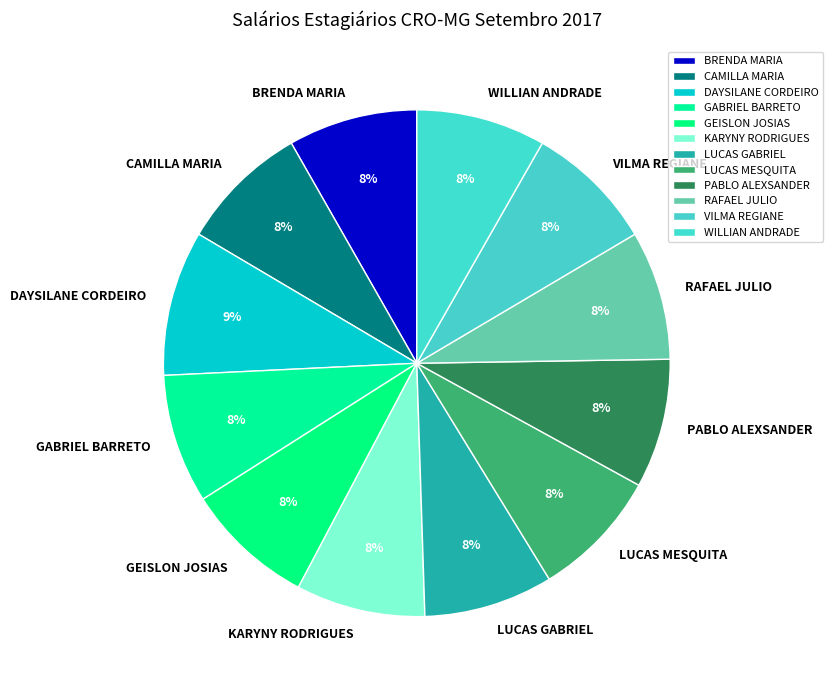

Which category has the biggest portion of the pie?

DAYSILANE CORDEIRO